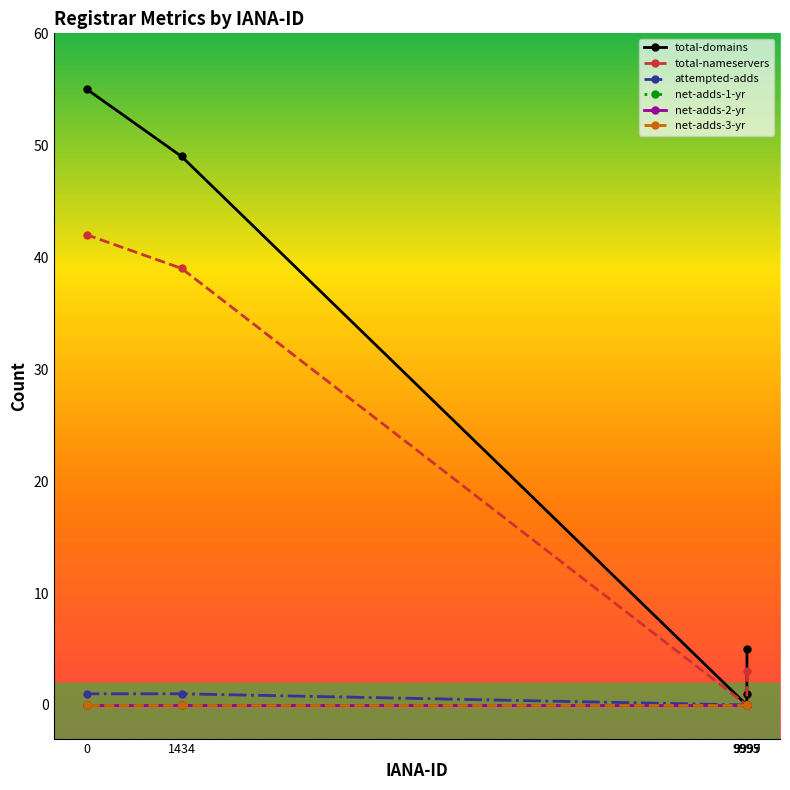

What is the difference between the highest and lowest values at 9999?

5